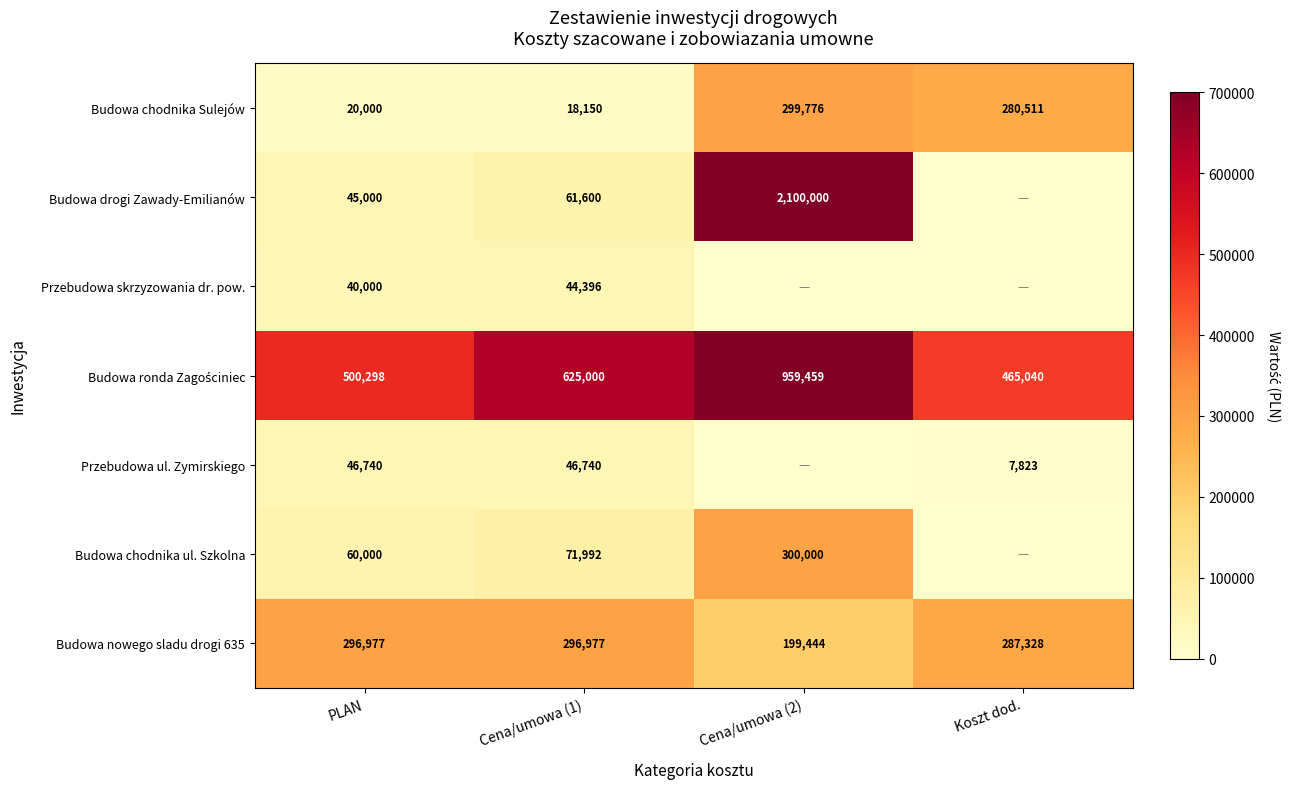

Rank the categories by Budowa chodnika Sulejów value from lowest to highest.

Cena/umowa (1), PLAN, Koszt dod., Cena/umowa (2)